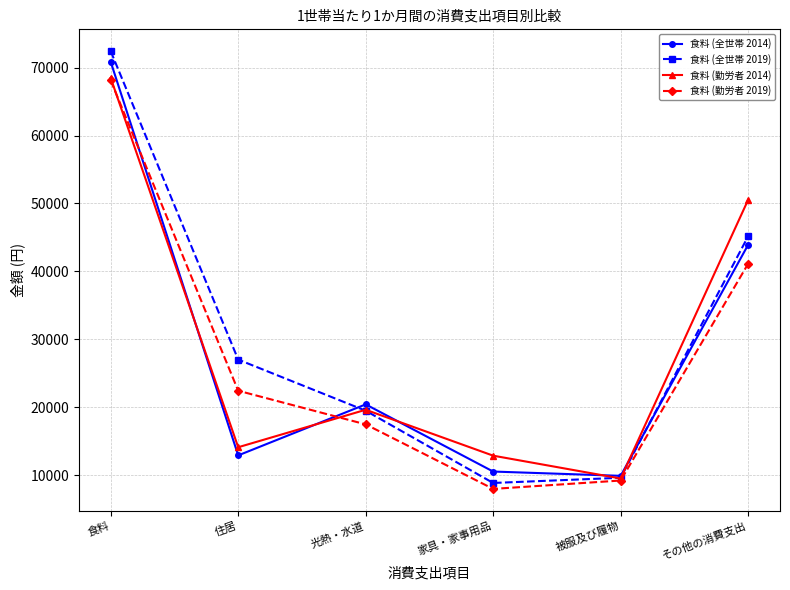

Does the chart display data point markers on the line(s)?

Yes